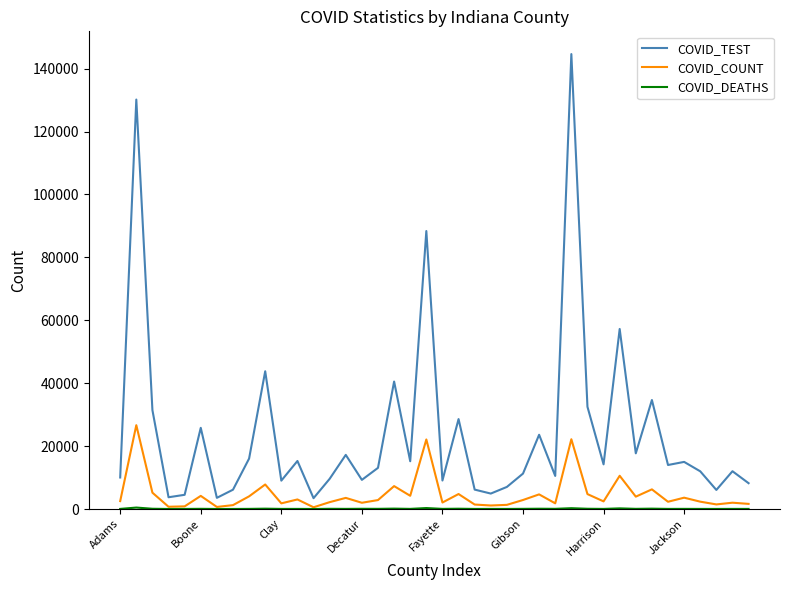

True or false: COVID_COUNT and COVID_TEST cross at least once.

False